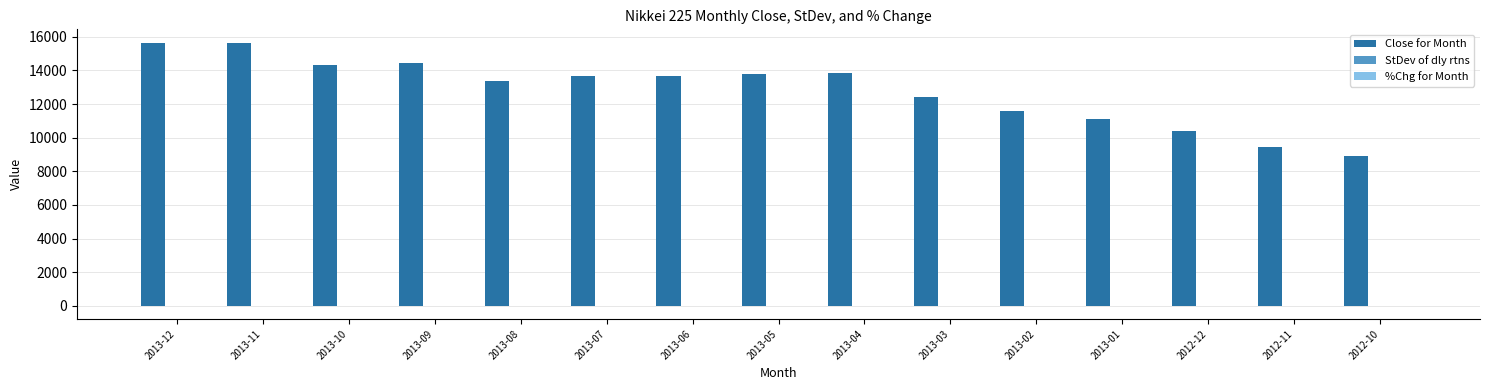

Which series has the largest total across all categories?

Close for Month